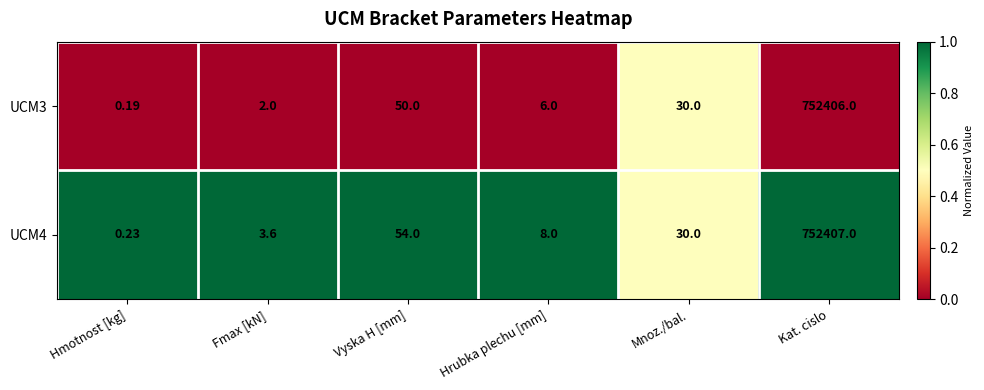

Rank the series by their maximum value, from lowest to highest.

UCM3, UCM4